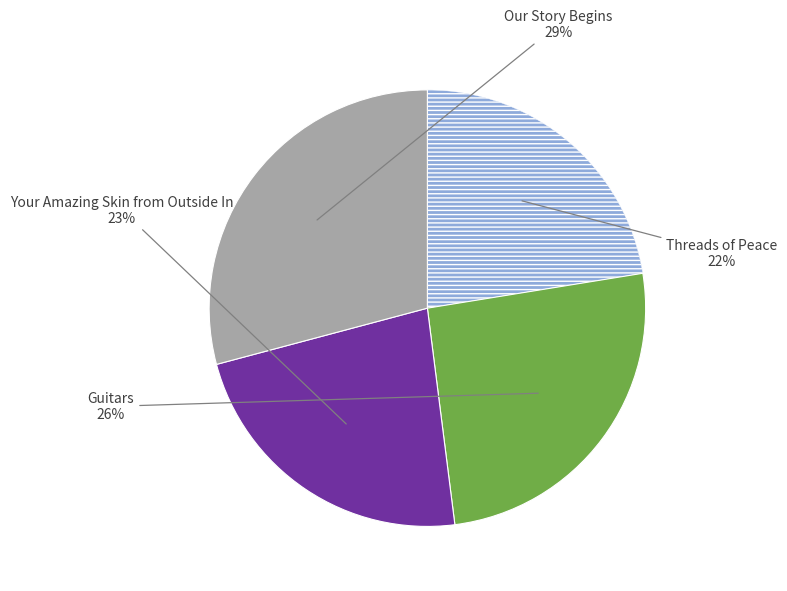

How many slices are in this pie chart?

4